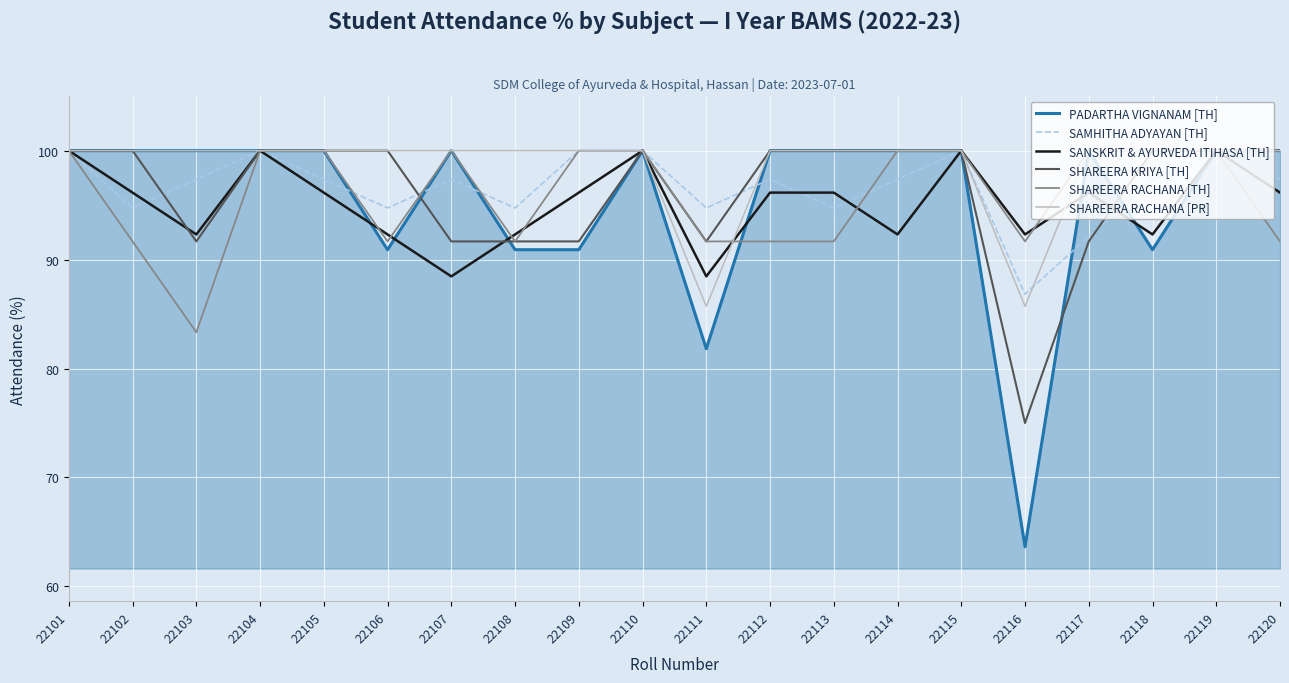

True or false: PADARTHA VIGNANAM [TH] and SANSKRIT & AYURVEDA ITIHASA [TH] intersect in this chart.

True